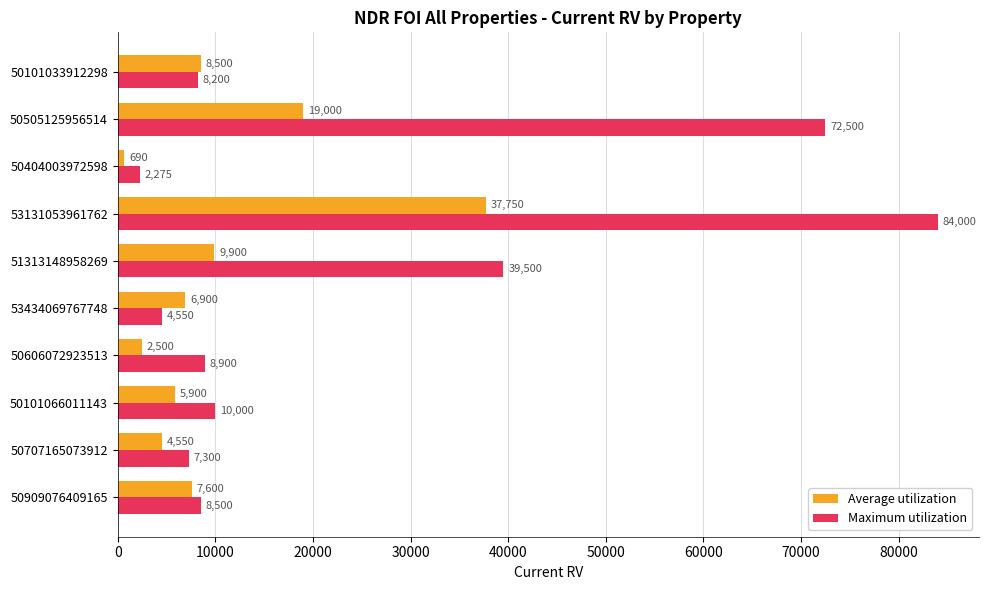

List the labels in order of Maximum utilization value, largest first.

53131053961762, 50505125956514, 51313148958269, 50101066011143, 50606072923513, 50909076409165, 50101033912298, 50707165073912, 53434069767748, 50404003972598